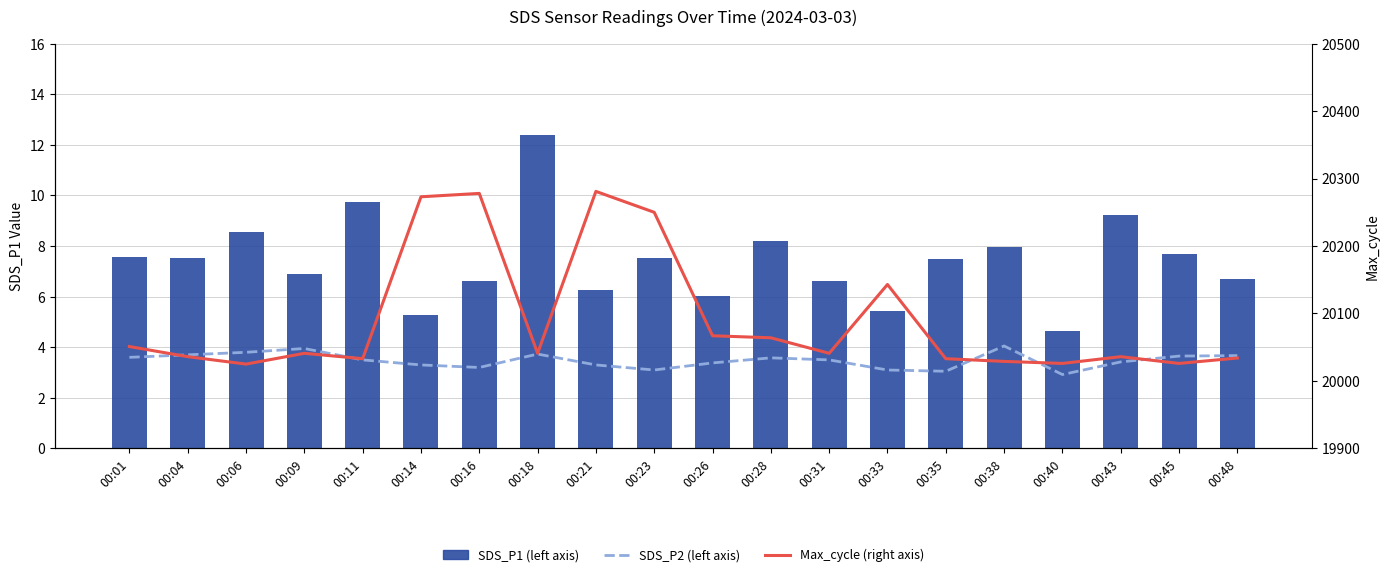

True or false: Max_cycle (right axis) has a value of 20041.0 at 00:18.

True